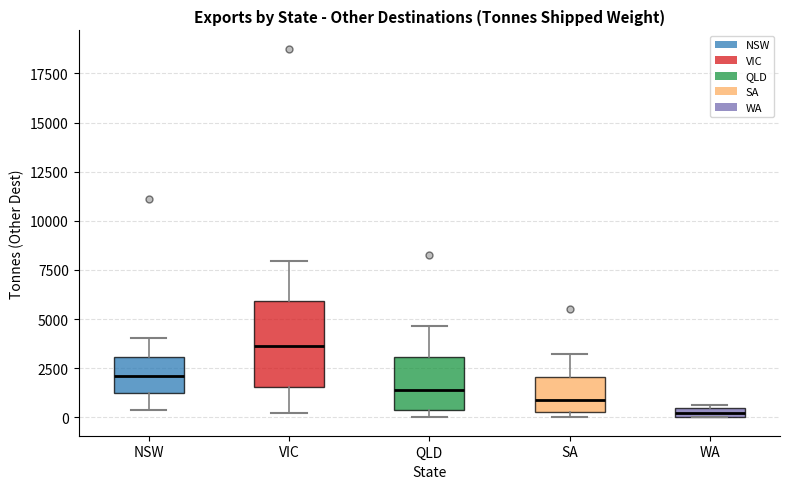

Which box has the lowest median line?

WA